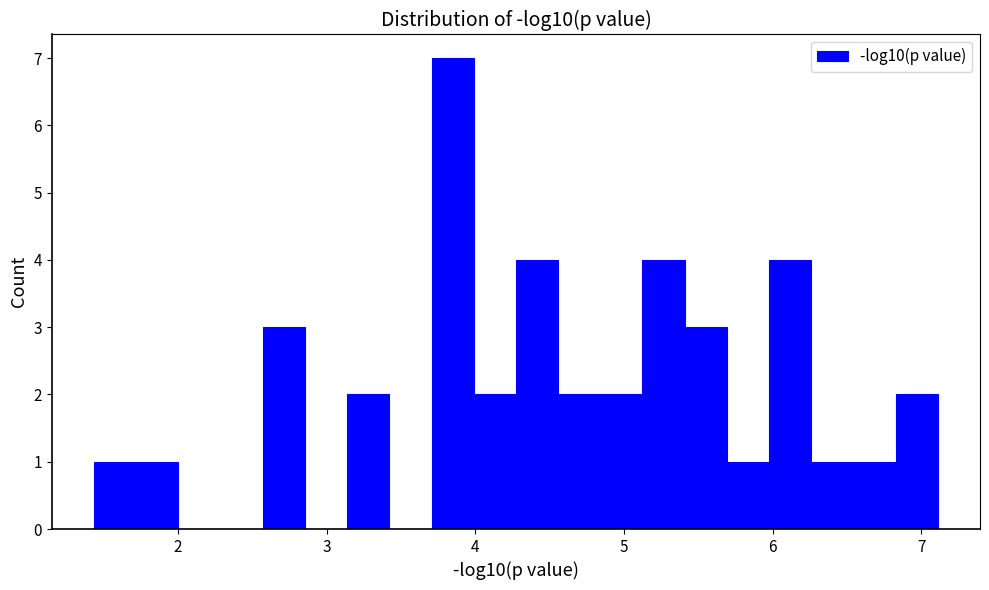

Read against the x-axis, roughly where is the centre of the tallest bar?

3.8